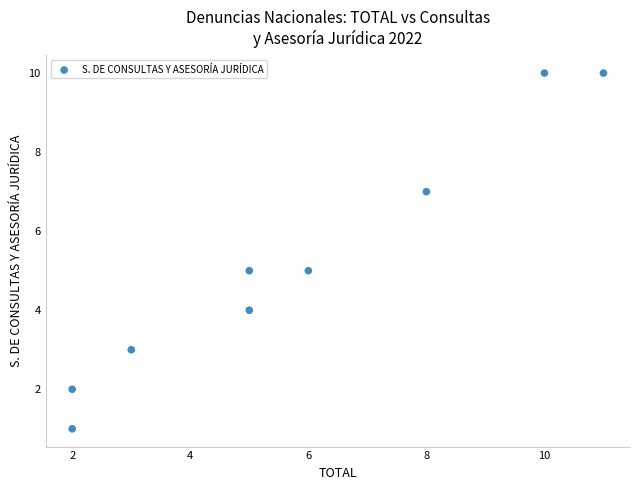

What is the average X value?

6